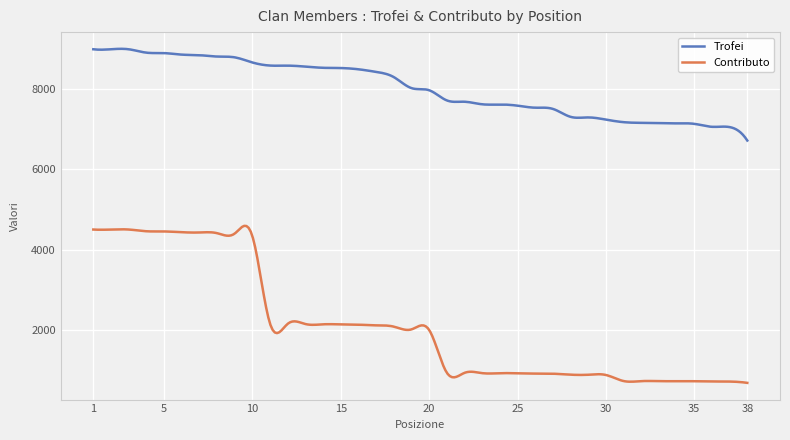

Is this an area chart (filled region under the line)?

No